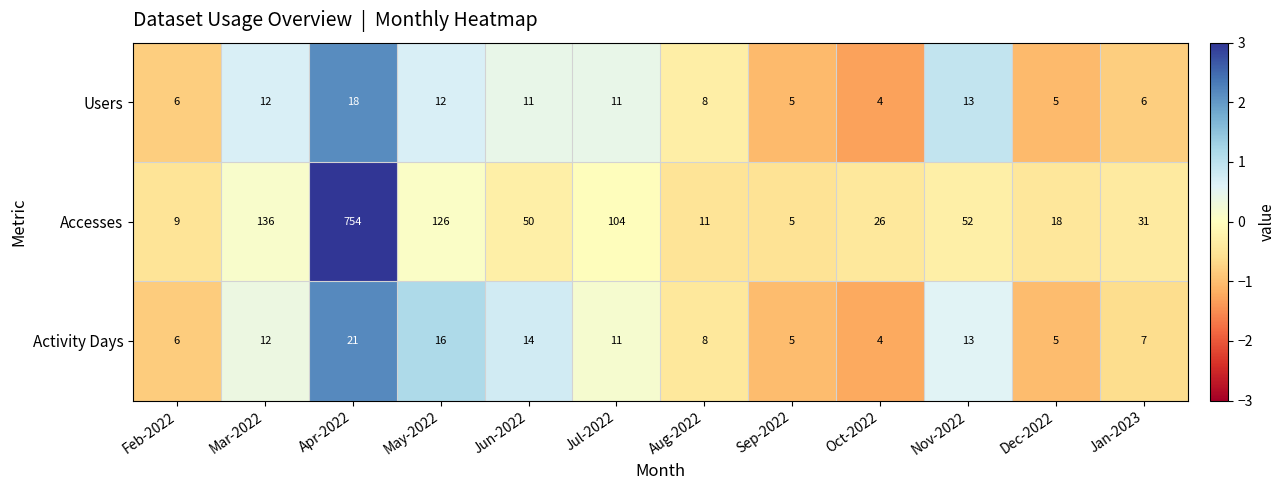

At Jun-2022, list the series in order from largest to smallest.

Accesses, Activity Days, Users